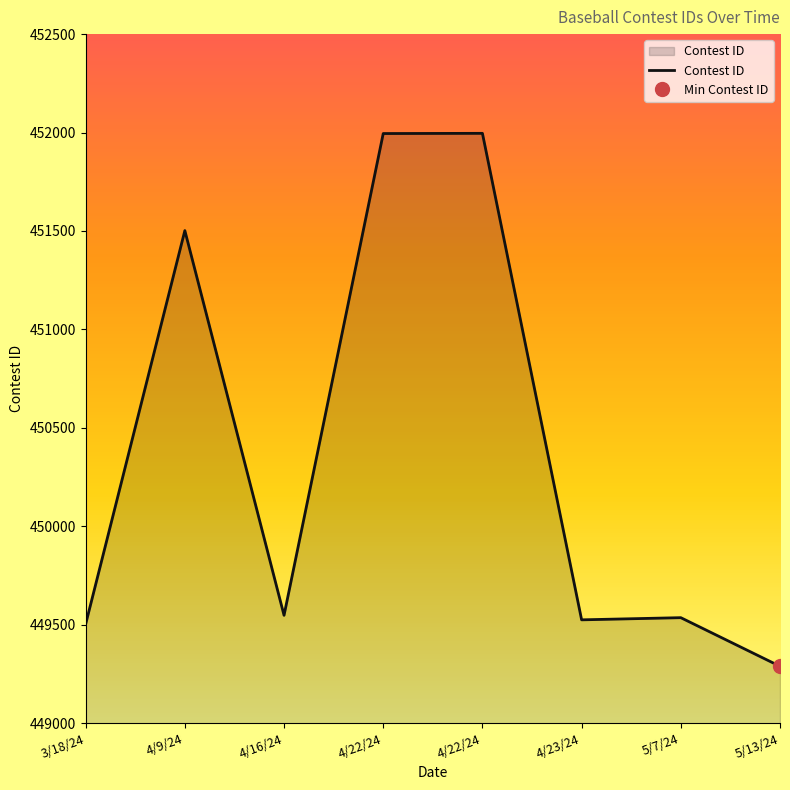

Where is the first local maximum?

4/9/24